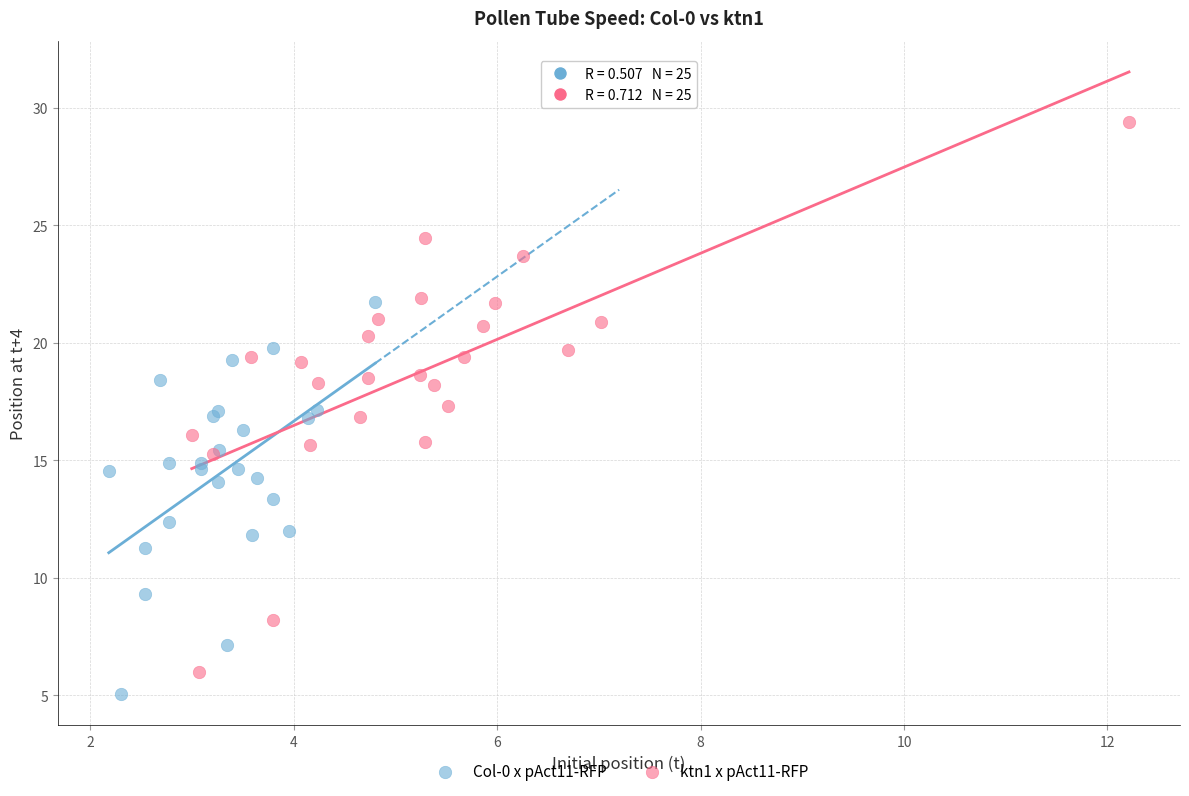

What are all the series names shown in the legend?

Col-0 x pAct11-RFP, ktn1 x pAct11-RFP